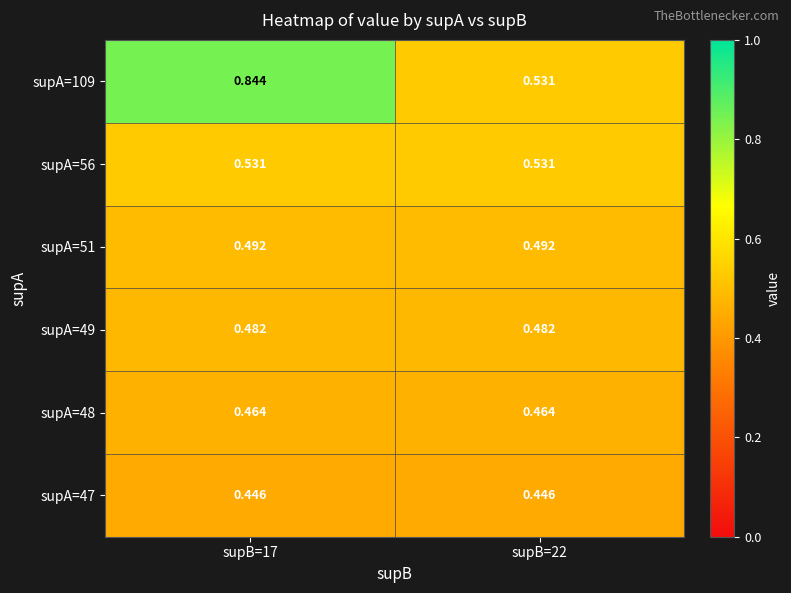

Is the value of supA=48 at supB=22 greater than the value of supA=109 at supB=22?

No